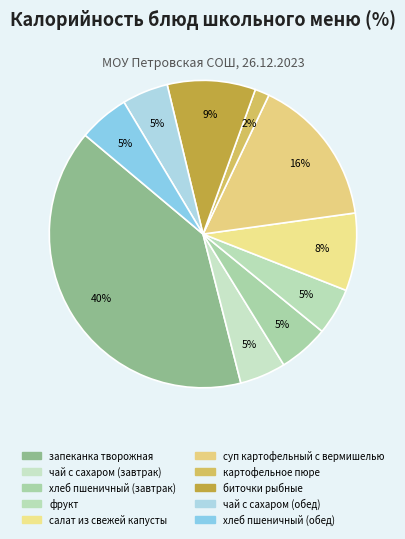

Which slice is the smallest?

картофельное пюре